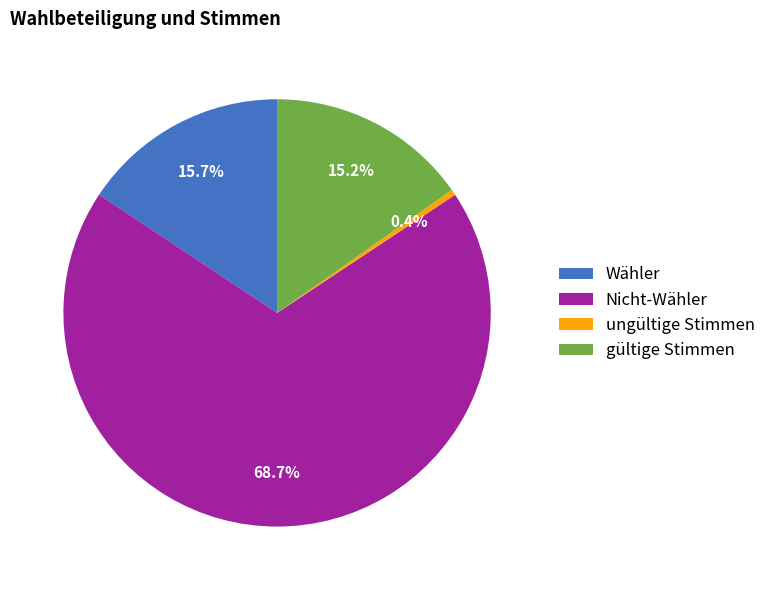

Is the sum of ungültige Stimmen and Wähler greater than half?

No